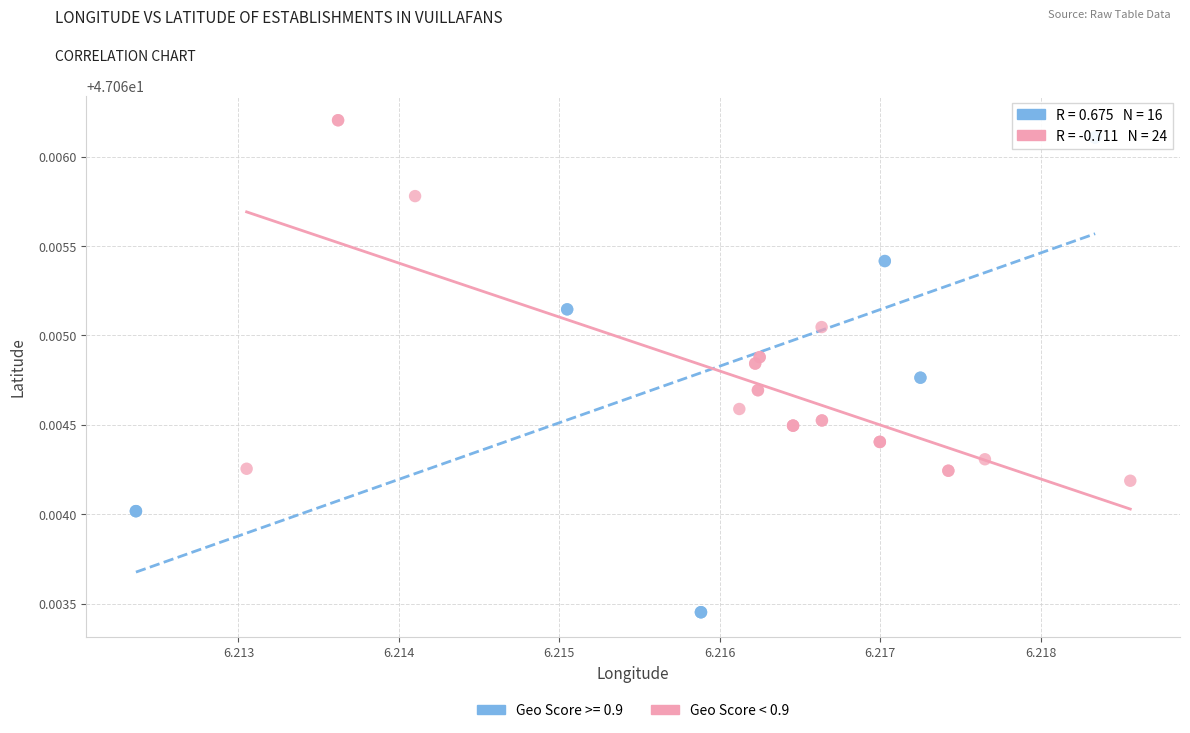

Which series has the largest Y range (max minus min)?

Geo Score >= 0.9